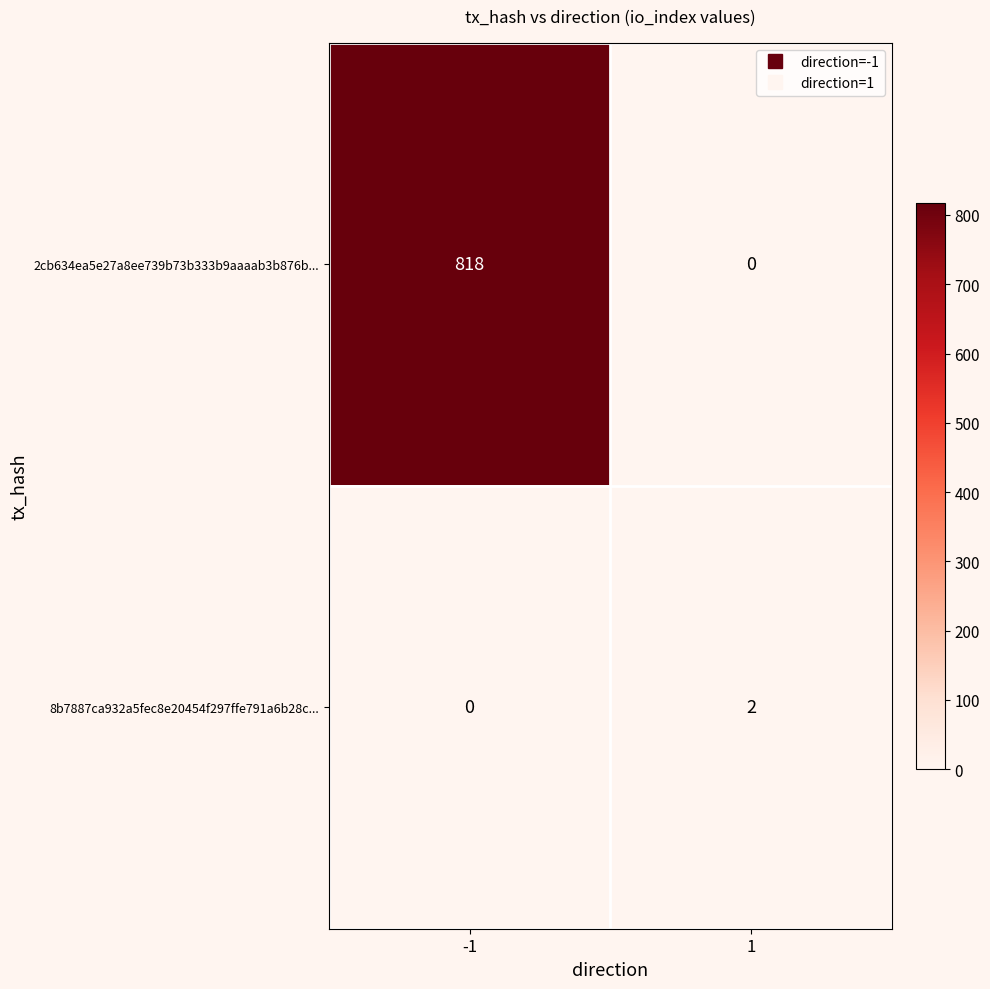

Reading right to left, transcribe all the data shown in this chart.

2cb634ea5e27a8ee739b73b333b9aaaab3b876b...: 1=0	-1=818
8b7887ca932a5fec8e20454f297ffe791a6b28c...: 1=2	-1=0